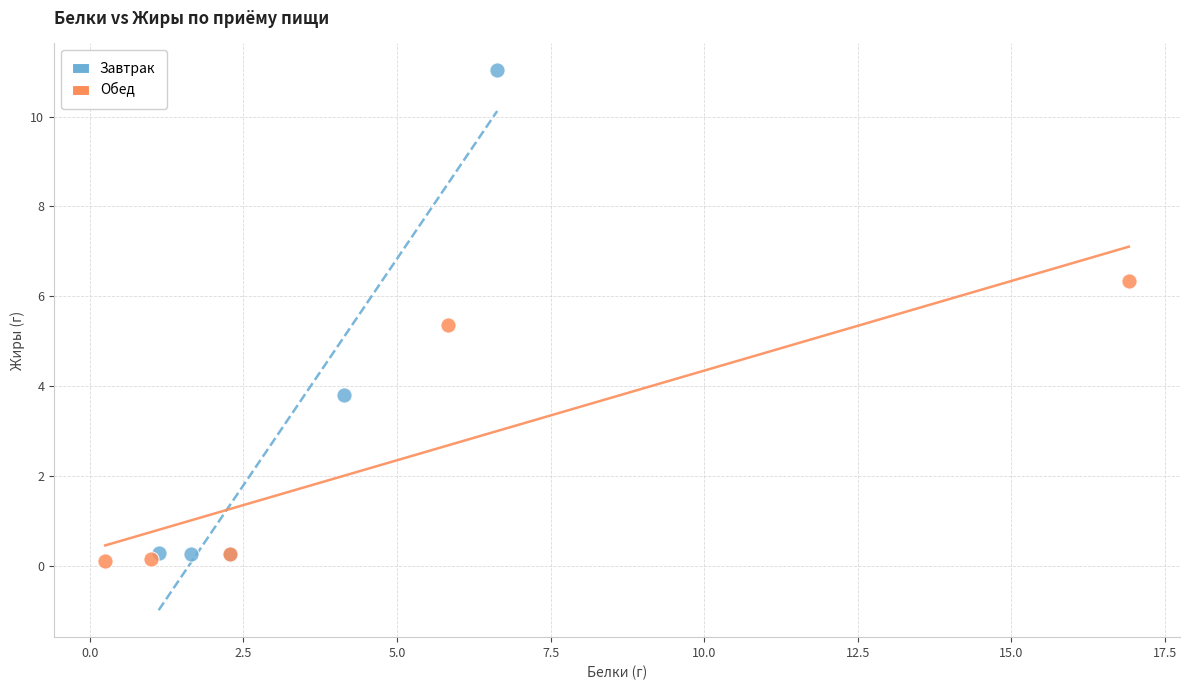

Which series contains the highest Y value?

Завтрак